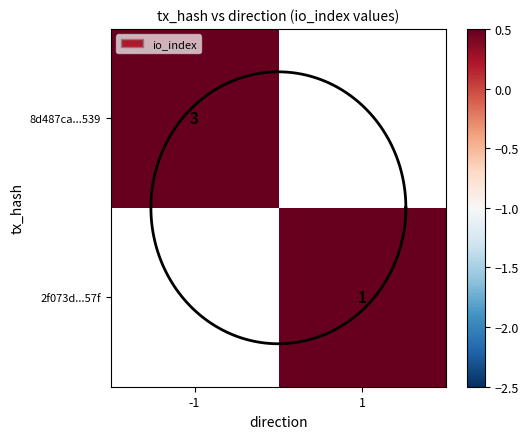

At which category does the chart reach its minimum across all series?

1